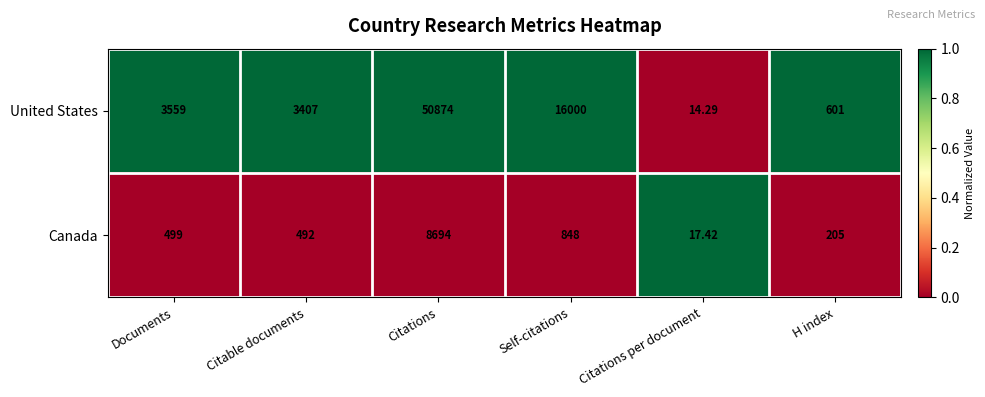

Which series changed the most between Citations per document and H index?

United States